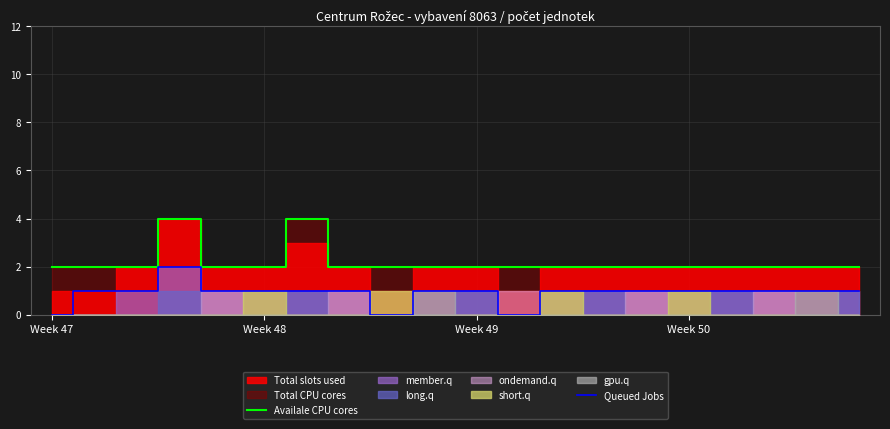

What is the maximum value for Availale CPU cores?

4